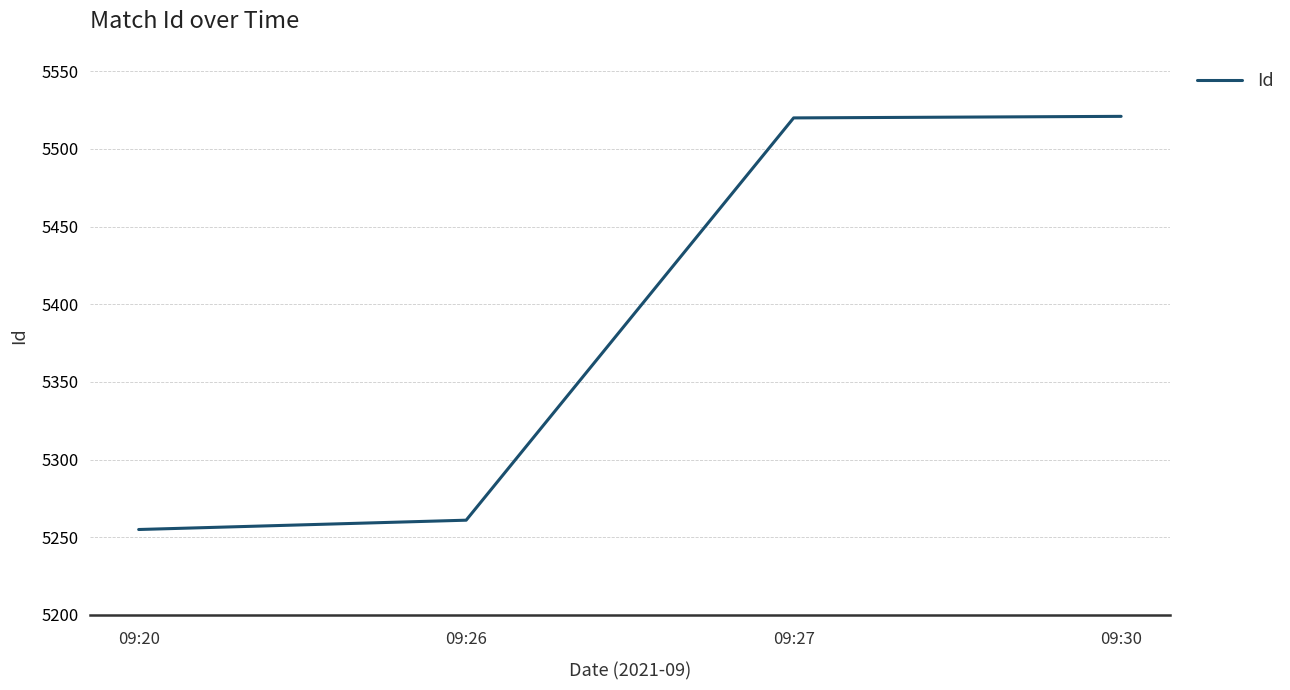

What is the sum of all values?

21557